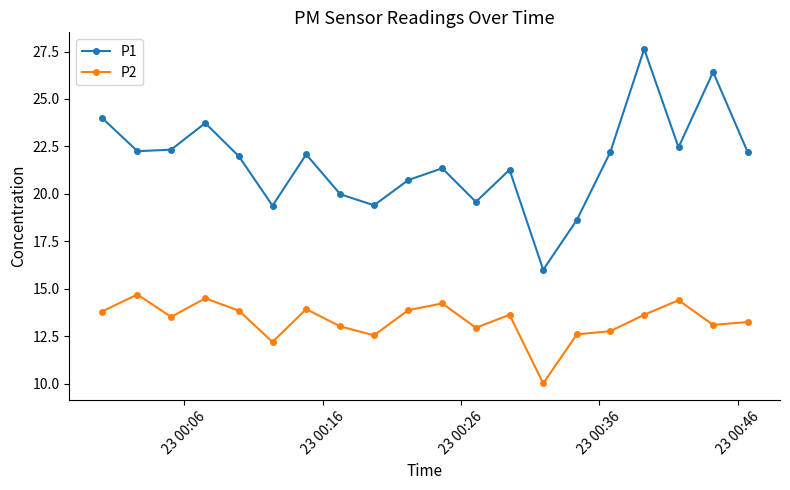

What are all the series names shown in the legend?

P1, P2